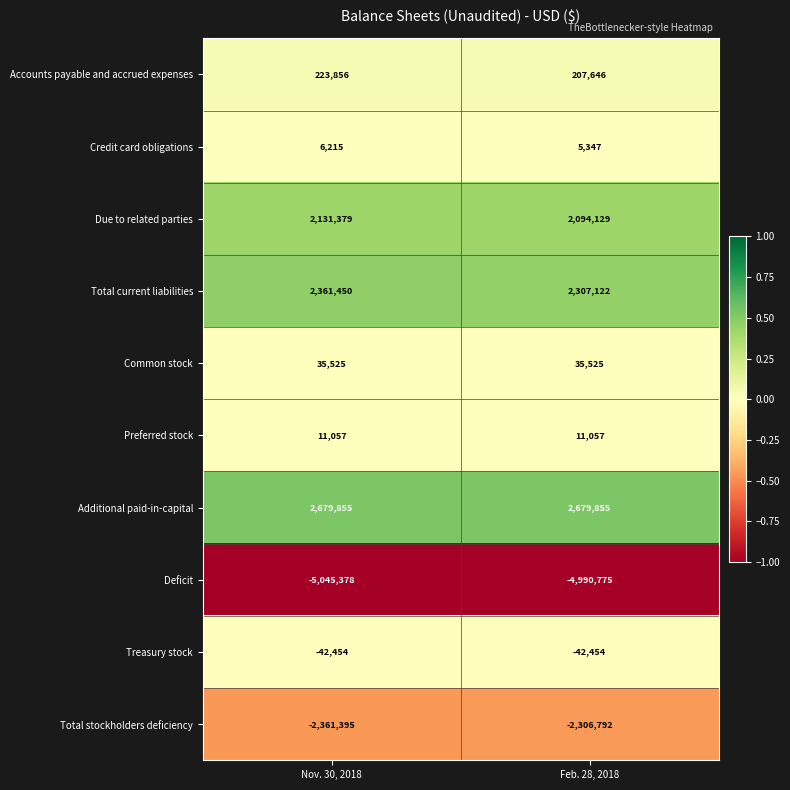

Is it true that Due to related parties equals 3474879 at Feb. 28, 2018?

False